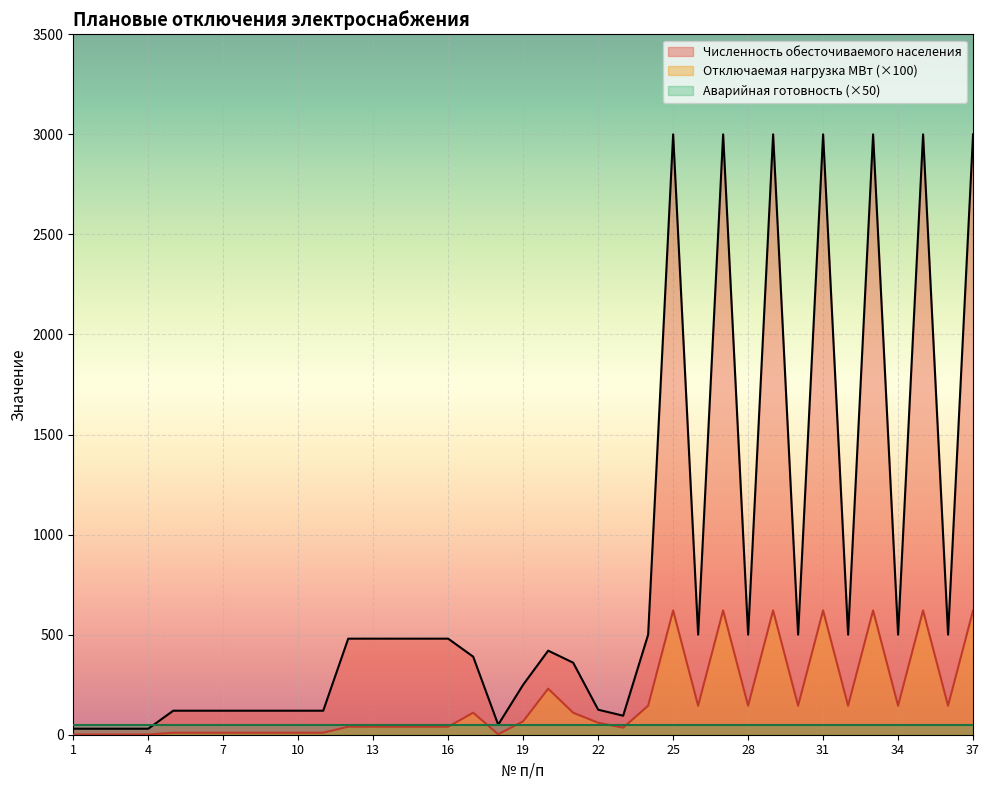

Where does the Численность обесточиваемого населения series first go above 480?

24